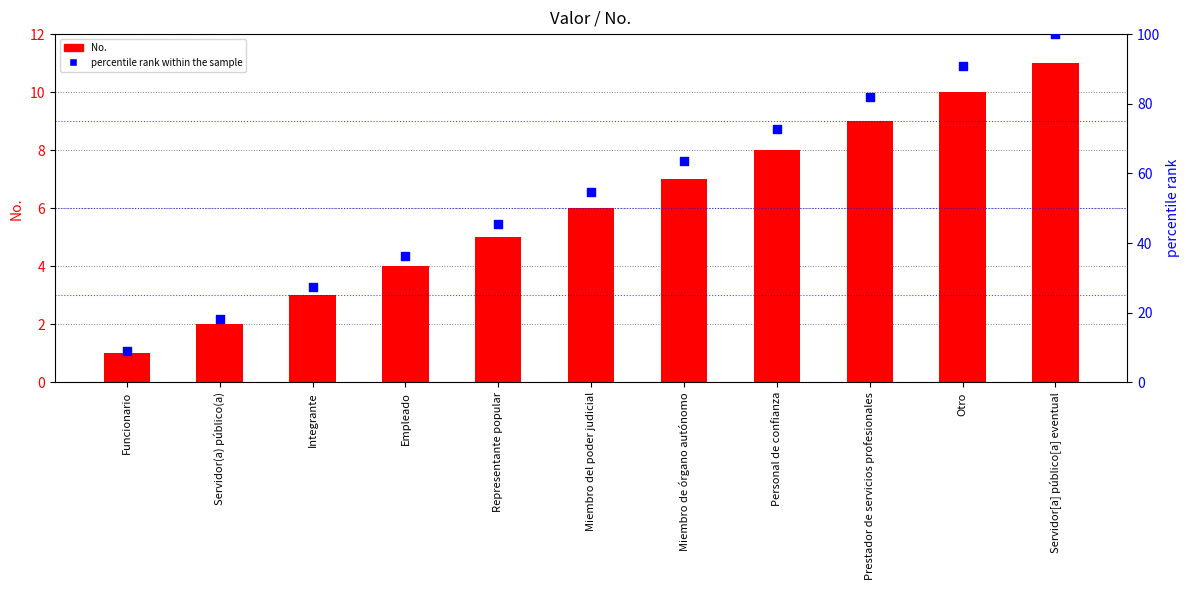

Which series contains the lowest Y value?

No.